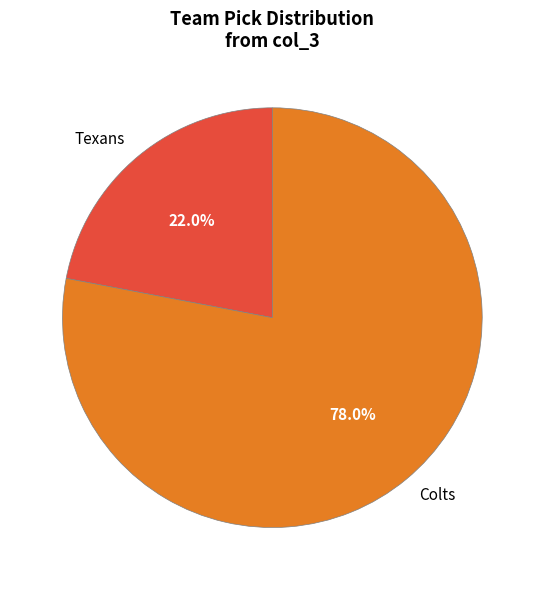

Combined, do Texans and Colts account for over 50%?

Yes